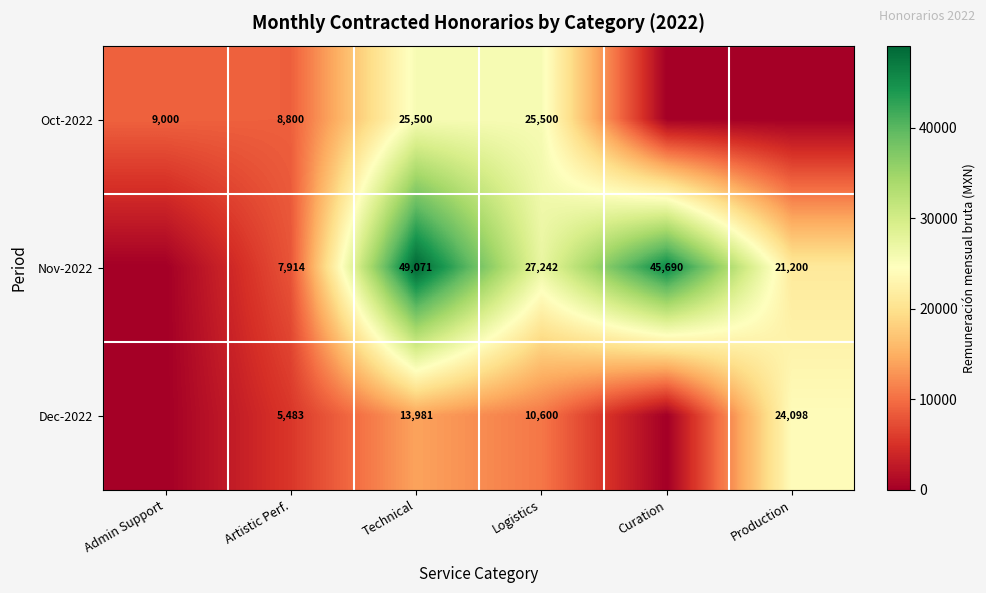

Is the value of Oct-2022 at Artistic Perf. greater than the value of Dec-2022 at Production?

No